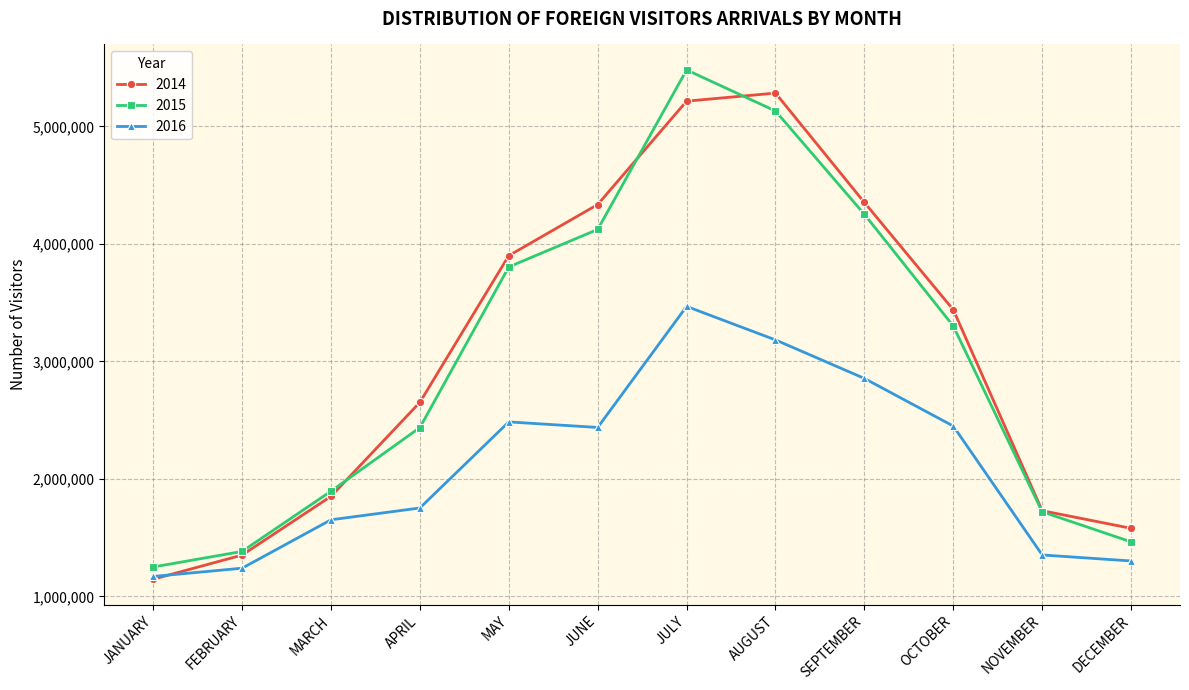

What is the label of the 4th point from the right?

SEPTEMBER